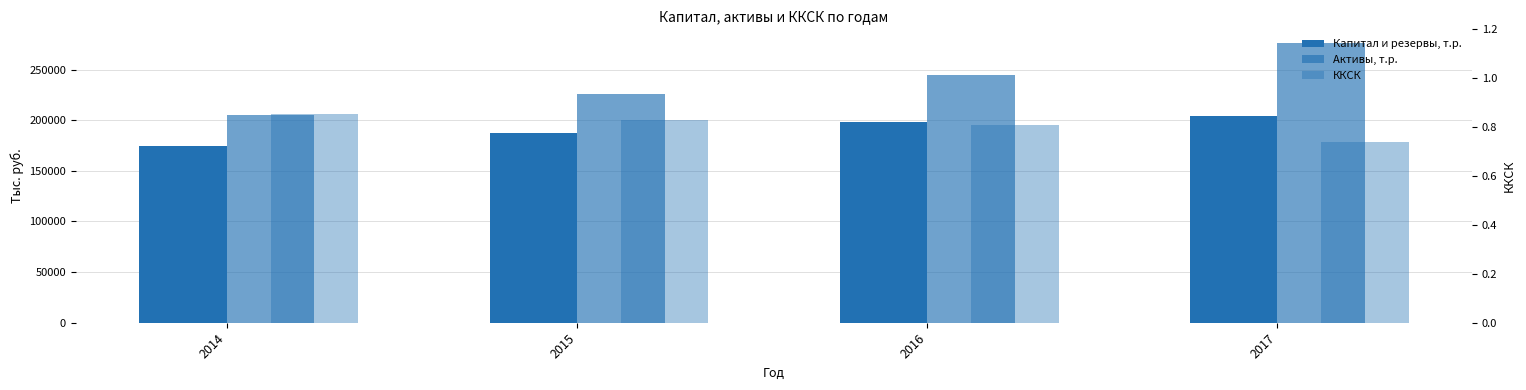

Read the Капитал и резервы, т.р. value at 2016.

198000.0